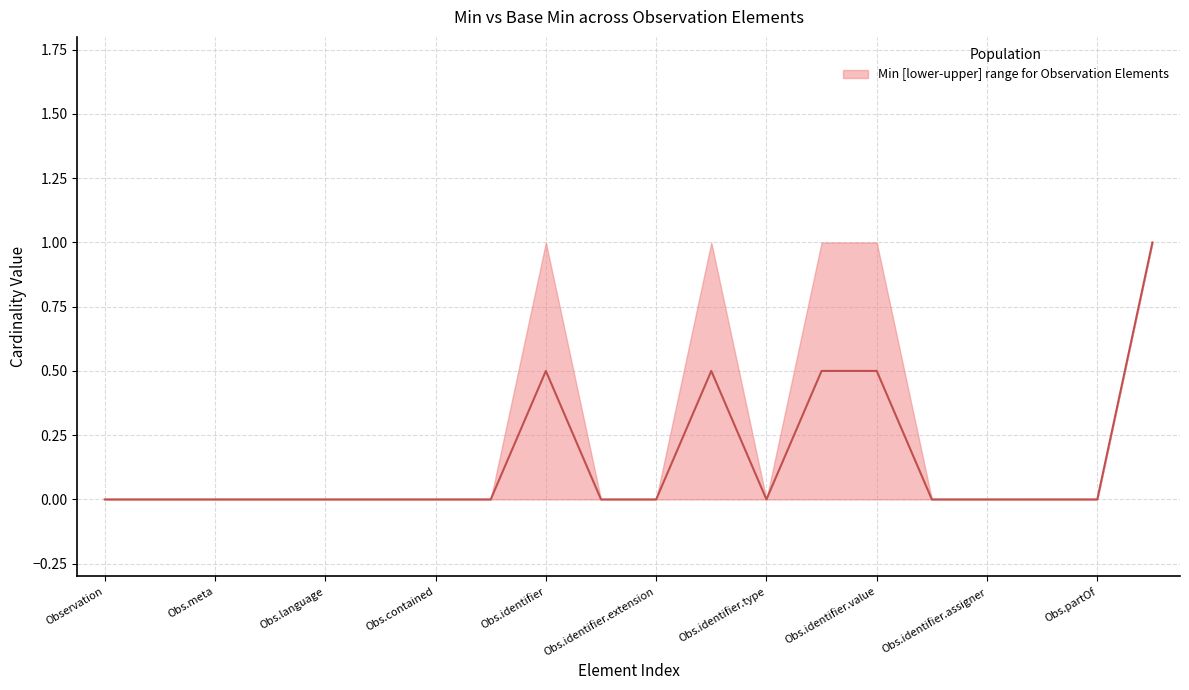

How many interior local peaks does the Min series have?

2